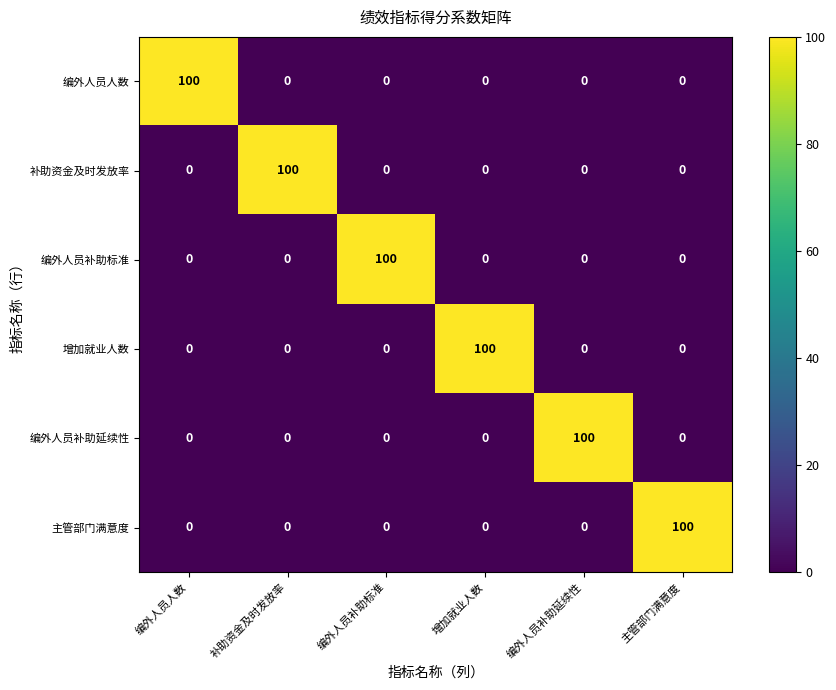

Count the number of categories in the chart.

6